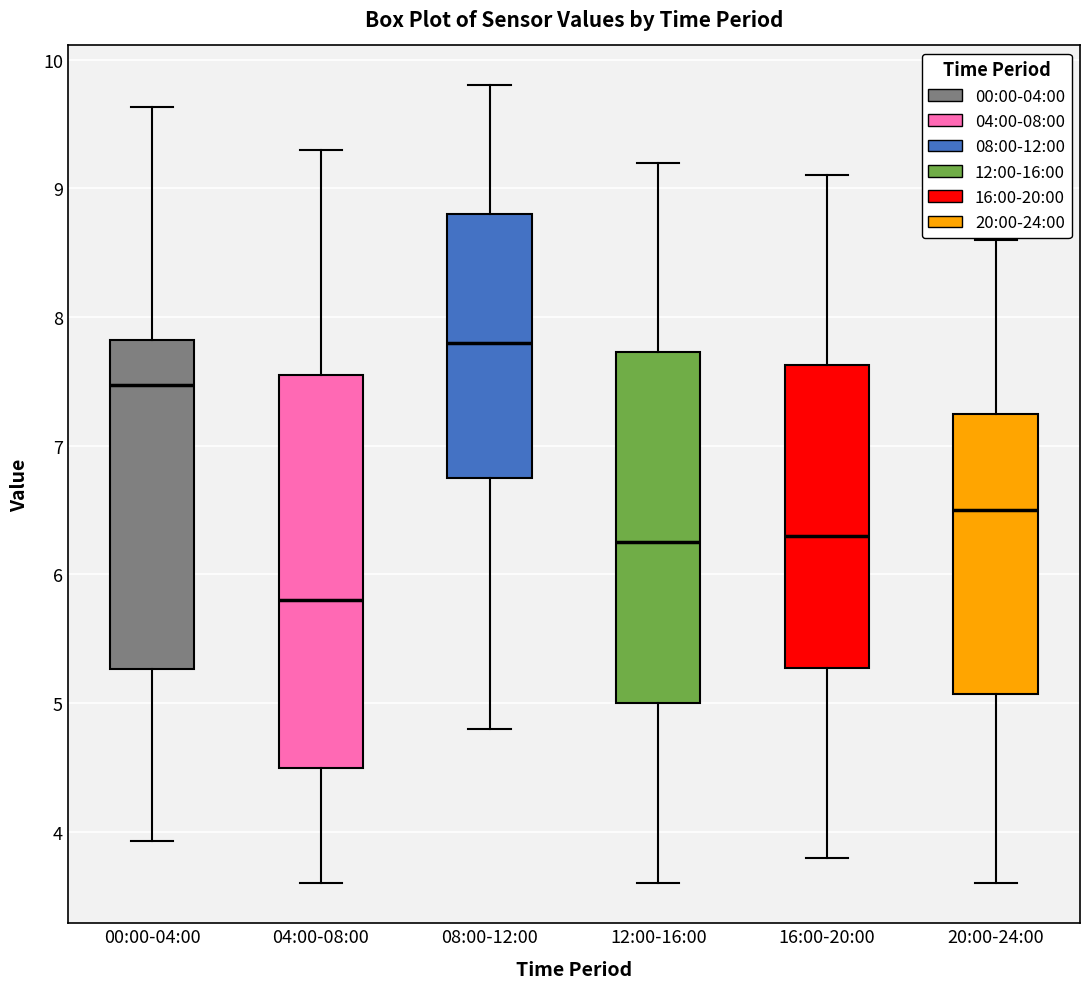

Reading left to right, transcribe this box plot: for each box, give where its median line is, the range the box spans, and where its two whiskers end, as read against the y-axis. The values are not printed on the chart, so give them approximately, as read against the axis.

00:00-04:00: median 7.5, box 5.3 to 7.8, whiskers 3.9 to 9.6
04:00-08:00: median 5.8, box 4.5 to 7.6, whiskers 3.6 to 9.3
08:00-12:00: median 7.8, box 6.8 to 8.8, whiskers 4.8 to 9.8
12:00-16:00: median 6.3, box 5.0 to 7.7, whiskers 3.6 to 9.2
16:00-20:00: median 6.3, box 5.3 to 7.6, whiskers 3.8 to 9.1
20:00-24:00: median 6.5, box 5.1 to 7.3, whiskers 3.6 to 8.6